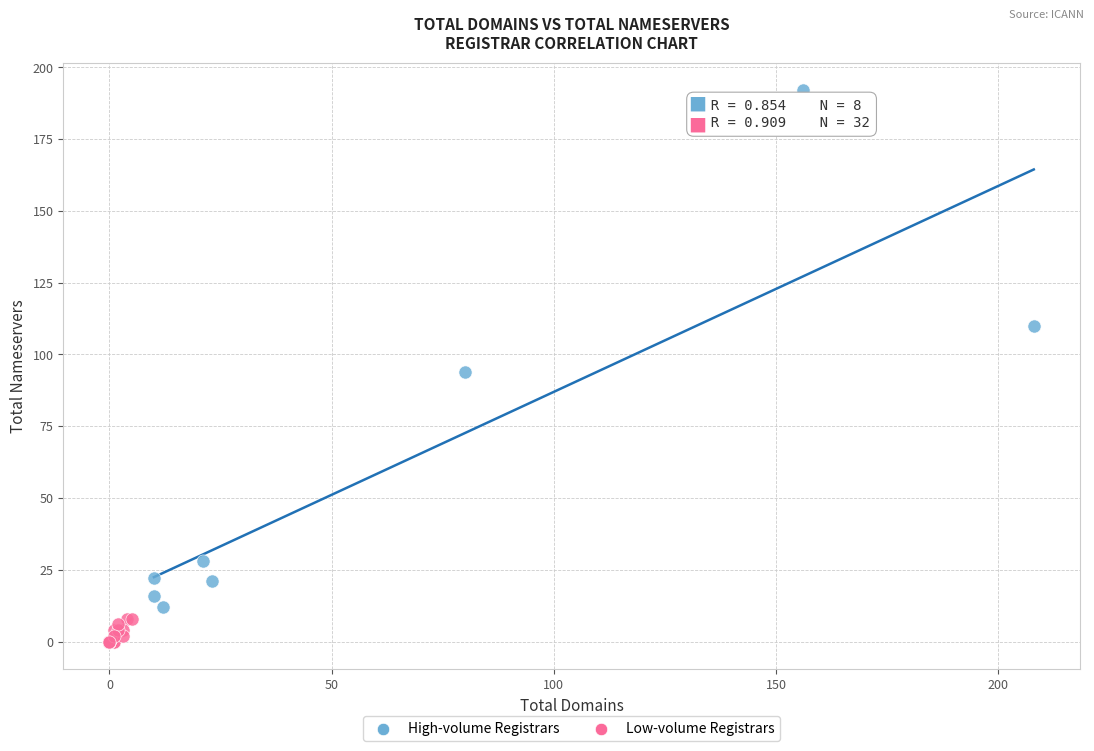

Which series reaches the minimum Y coordinate?

Low-volume Registrars